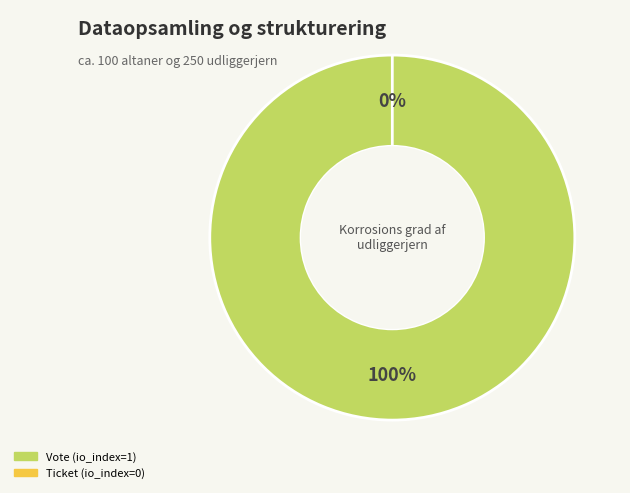

Rank the categories by value from lowest to highest.

Ticket, Vote